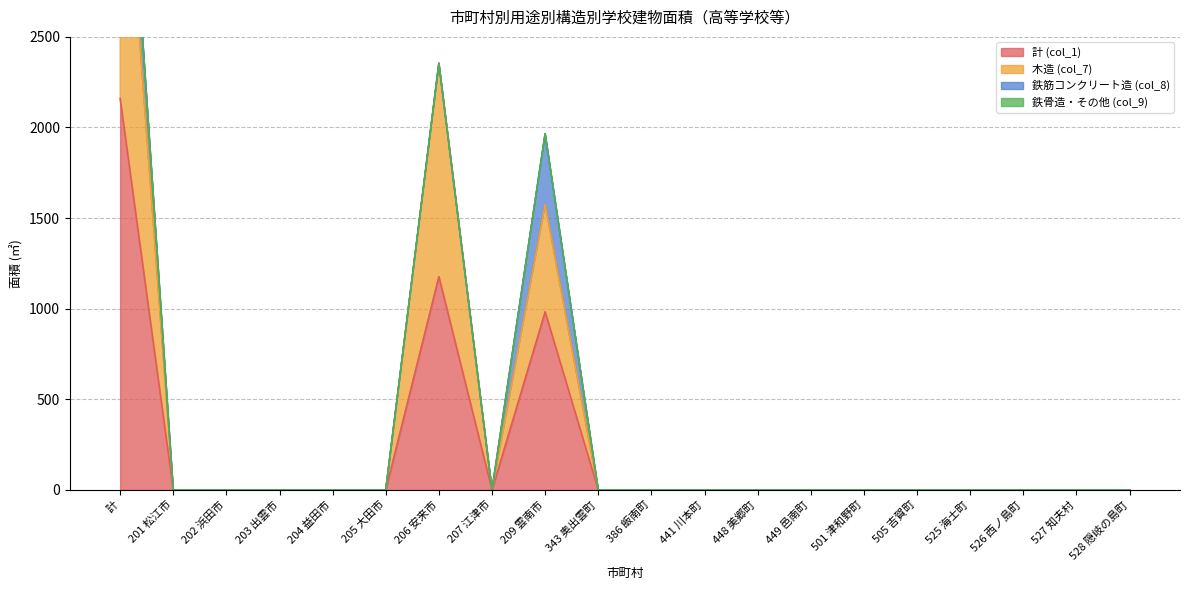

True or false: 計 (col_1) has a value of 983 at 209 雲南市.

True